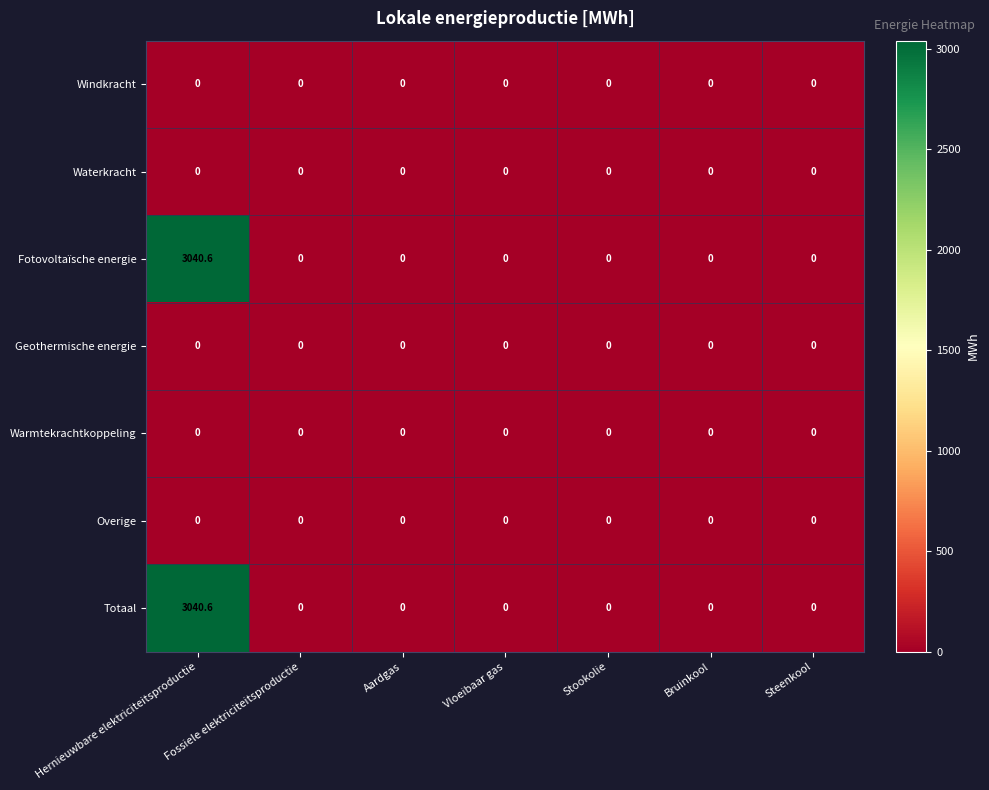

The Totaal series shows 0.0 at Stookolie. True or false?

True